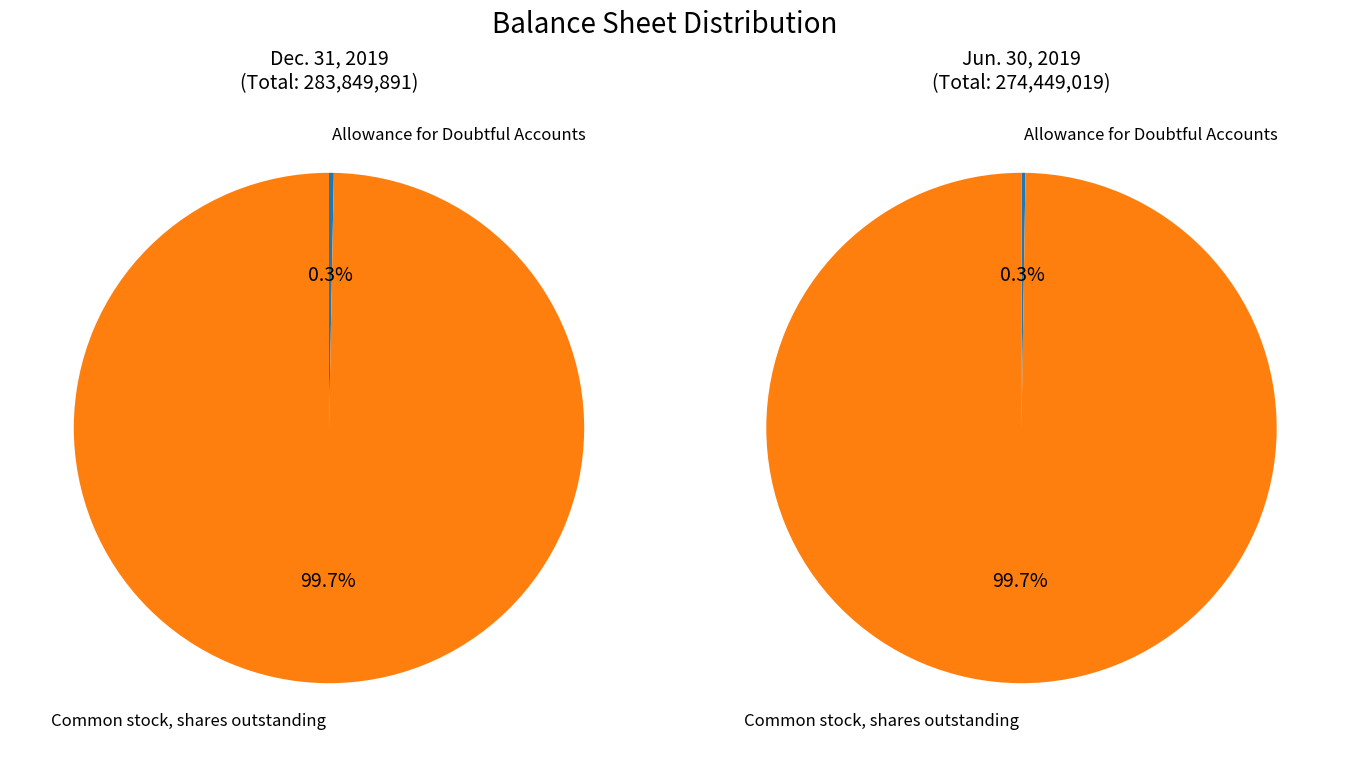

To the nearest percent, what is the difference between the Allowance for Doubtful Accounts and Common stock, shares outstanding slice percentages?

99%